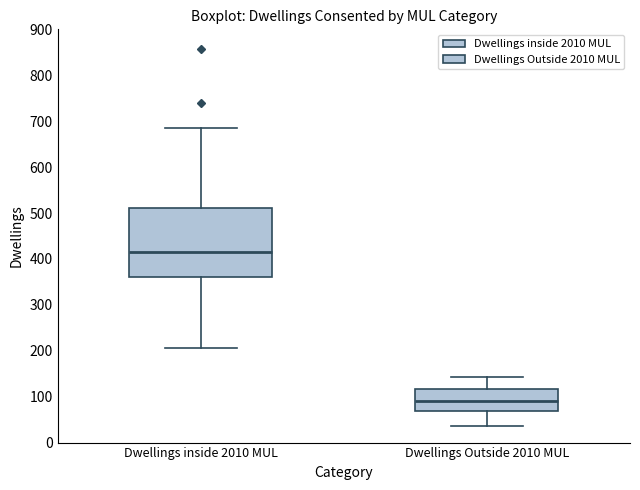

Reading left to right, read every box against the y-axis: the position of its median line, the range the box covers, and the ends of its whiskers. The values are not printed on the chart, so give them approximately, as read against the axis.

Dwellings inside 2010 MUL: median 420, box 360 to 510, whiskers 210 to 690
Dwellings Outside 2010 MUL: median 90, box 70 to 120, whiskers 40 to 140